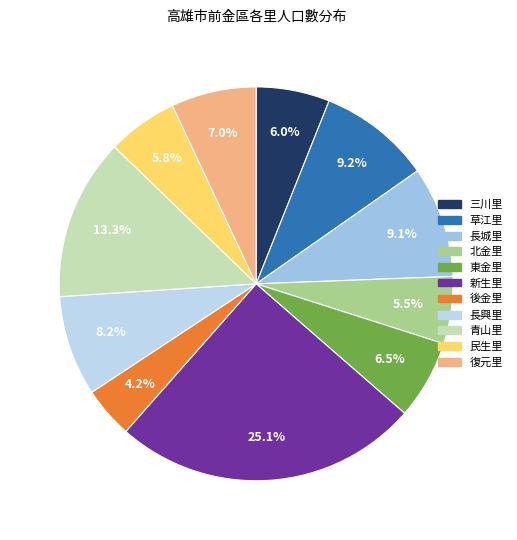

To the nearest percent, what portion does 草江里 represent?

9%